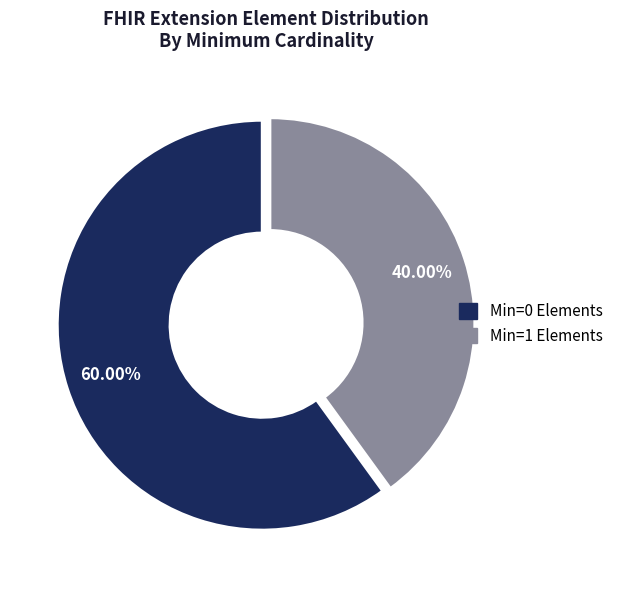

Is there a majority slice in this chart?

Yes